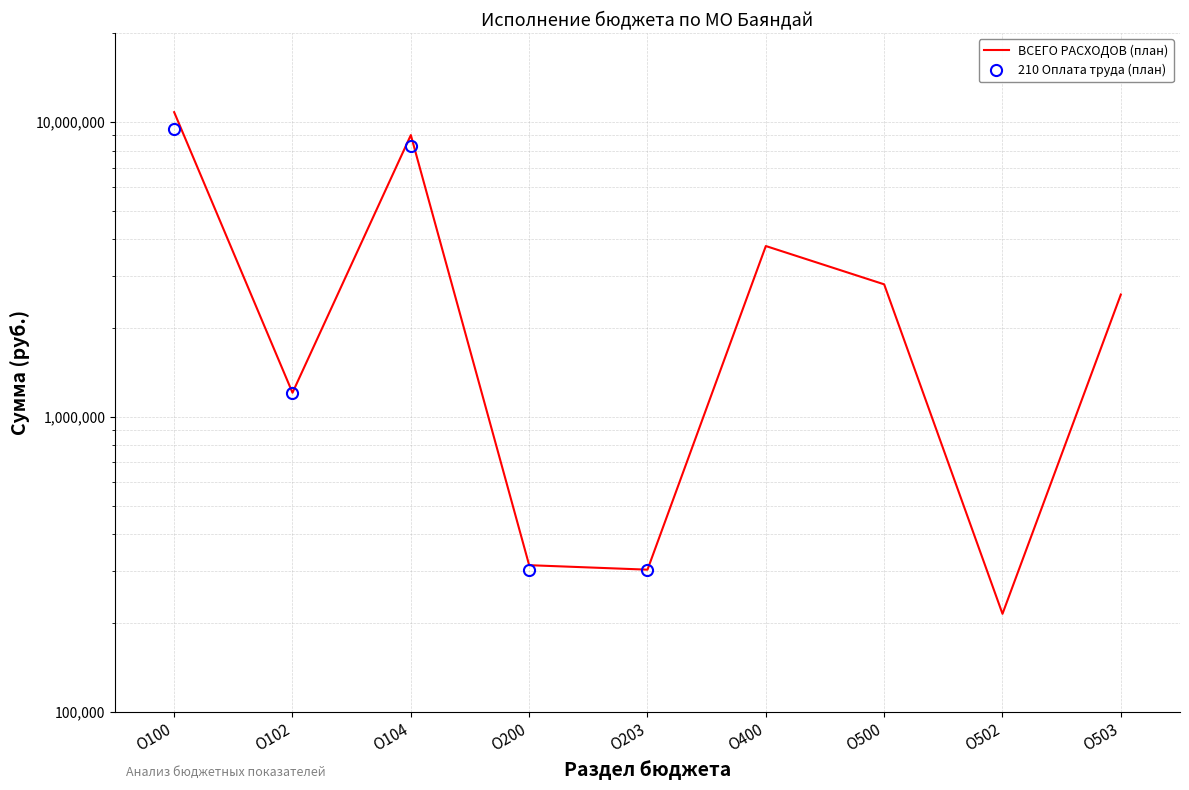

What are all the series names shown in the legend?

ВСЕГО РАСХОДОВ (план), 210 Оплата труда (план)